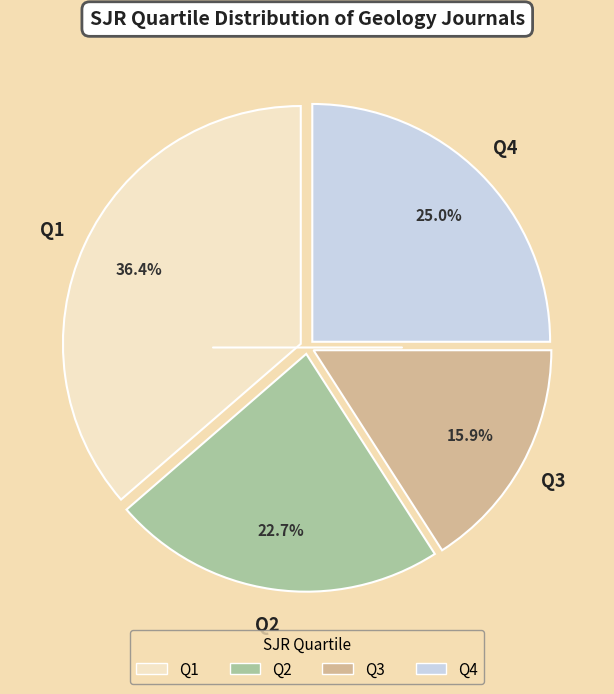

How many slices are in this pie chart?

4